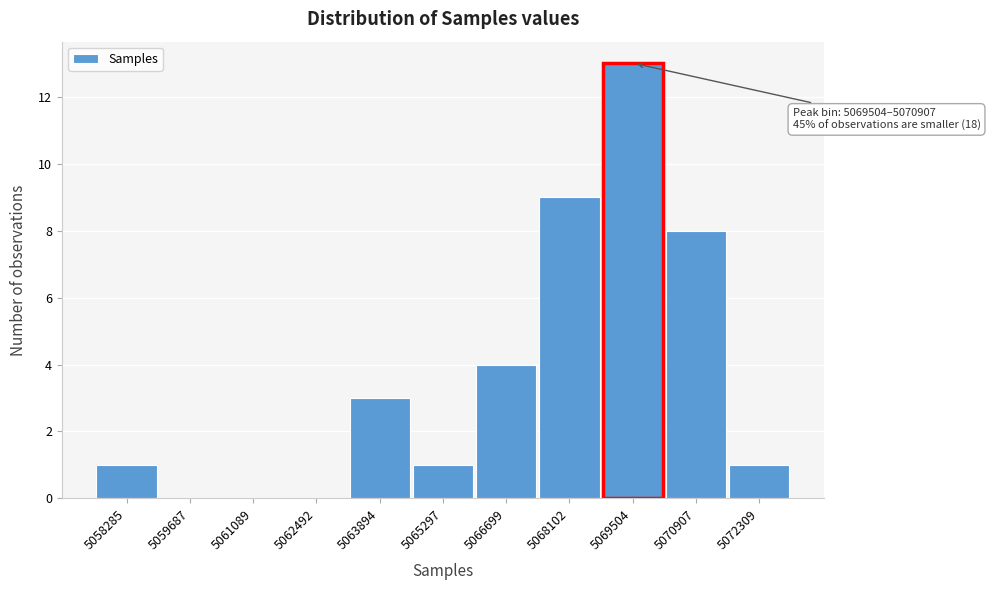

Reading left to right, list all the values displayed in this chart.

5058285=1	5059687=0	5061089=0	5062492=0	5063894=3	5065297=1	5066699=4	5068102=9	5069504=13	5070907=8	5072309=1